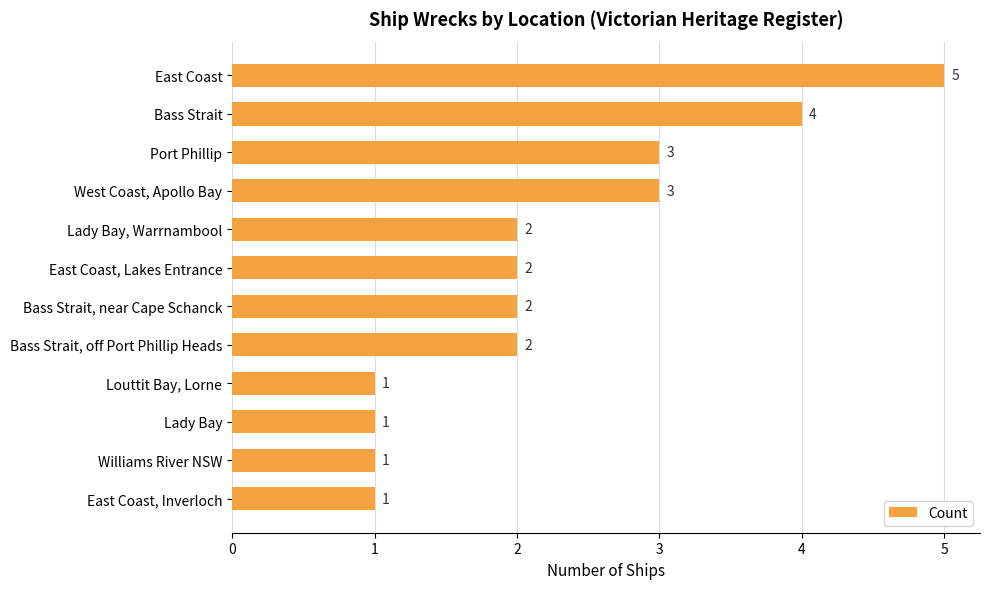

Is it true that the value at East Coast, Inverloch is 1?

True